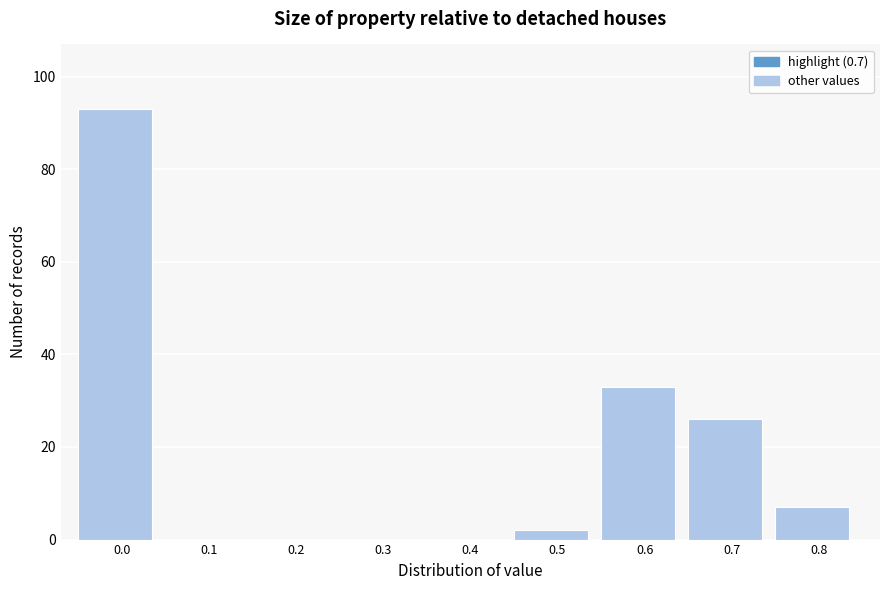

Reading left to right, what are all the values shown in this chart?

0.0=93	0.1=0	0.2=0	0.3=0	0.4=0	0.5=2	0.6=33	0.7=26	0.8=7